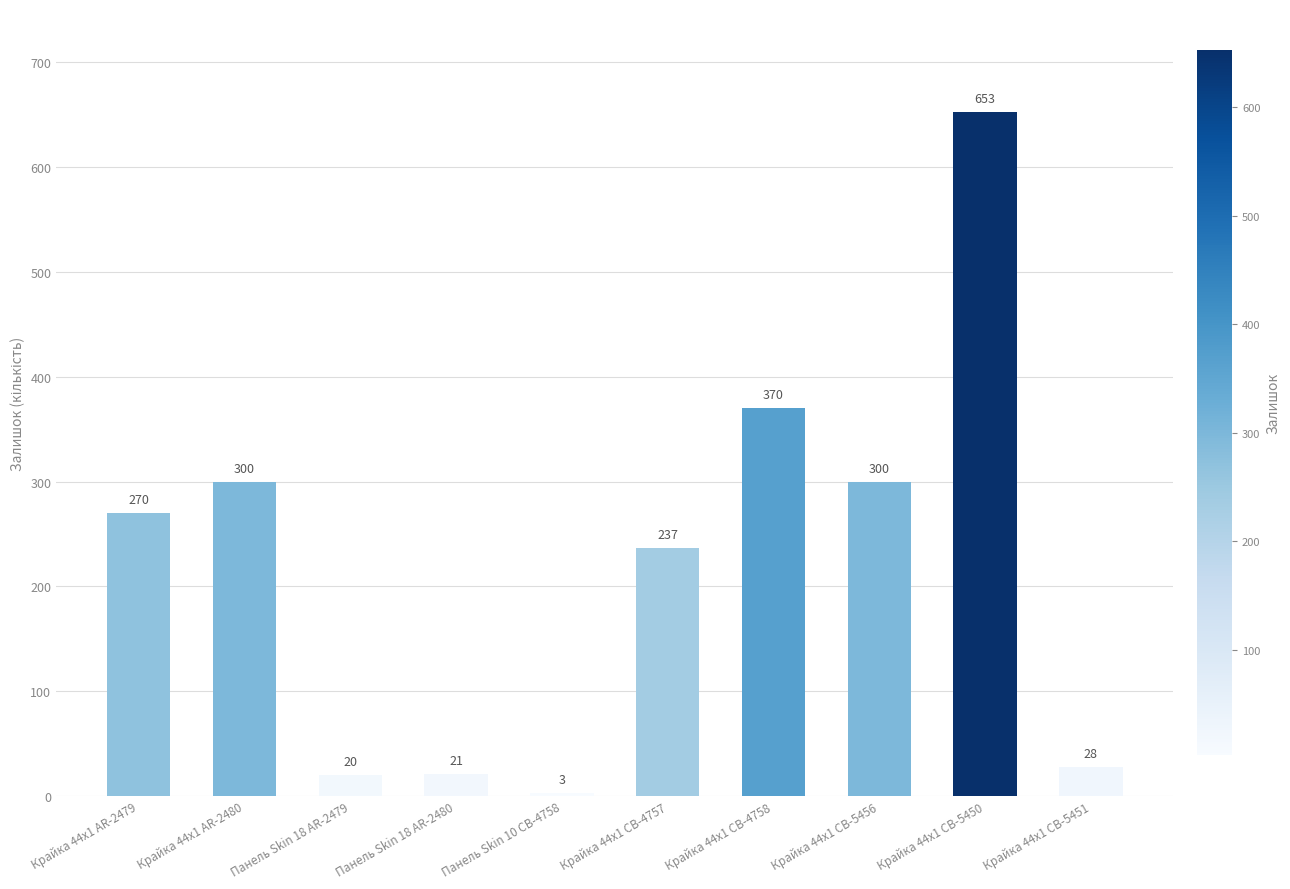

How many bars are there in total?

10